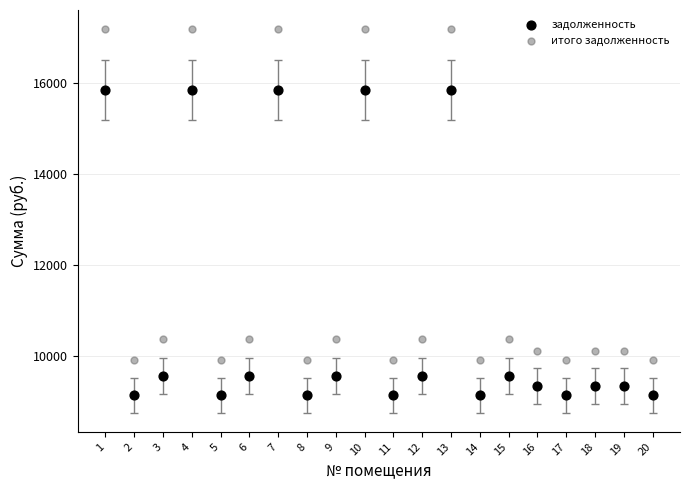

Across all data points, what is the range of X values (max minus min)?

19.0